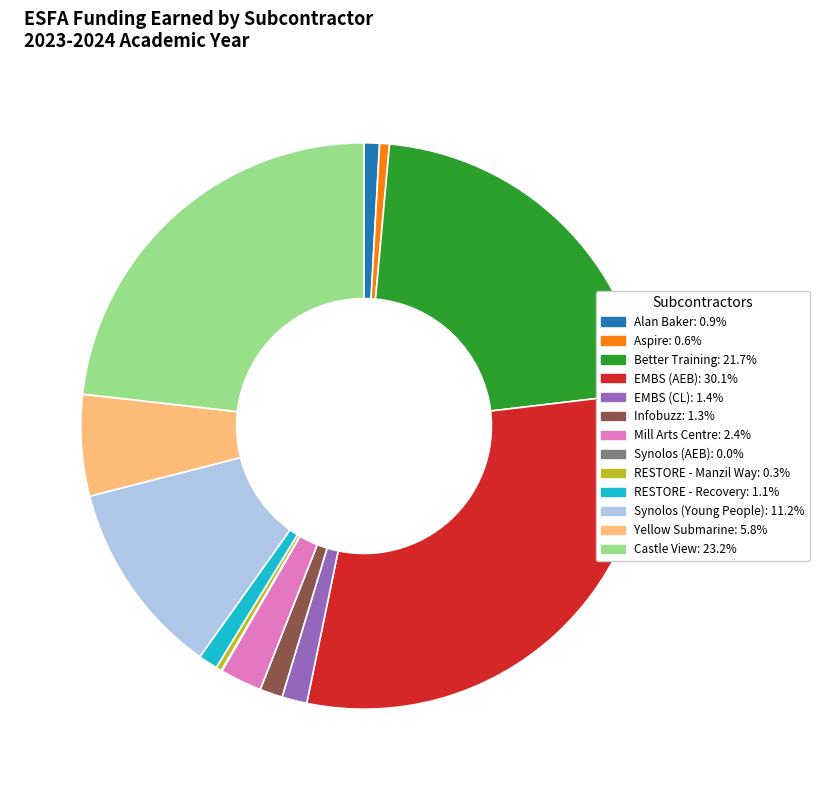

Combined, do Yellow Submarine: 5.8% and EMBS (AEB): 30.1% account for over 50%?

No